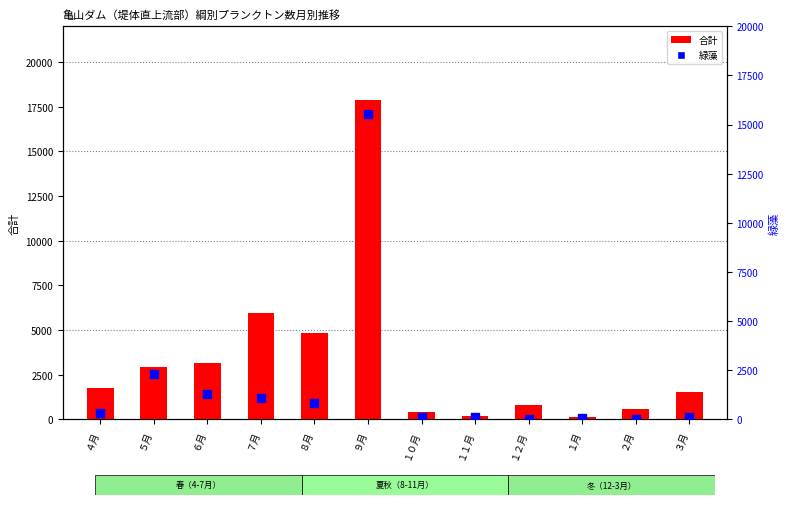

At how many categories does at least one series exceed 226?

10